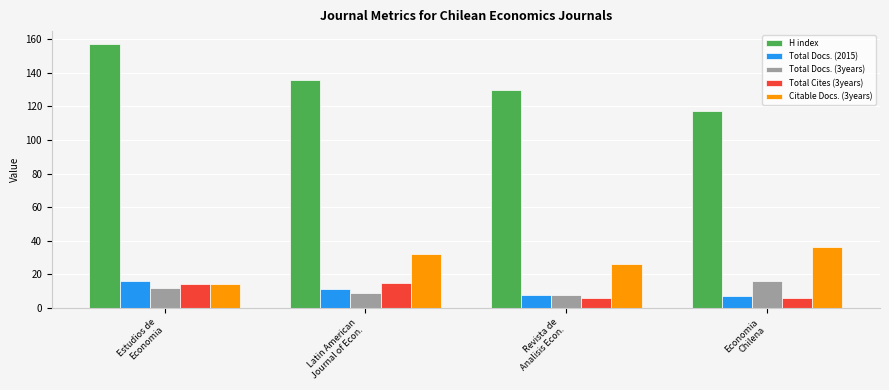

Read the Total Docs. (3years) value at Revista de
Analisis Econ..

8